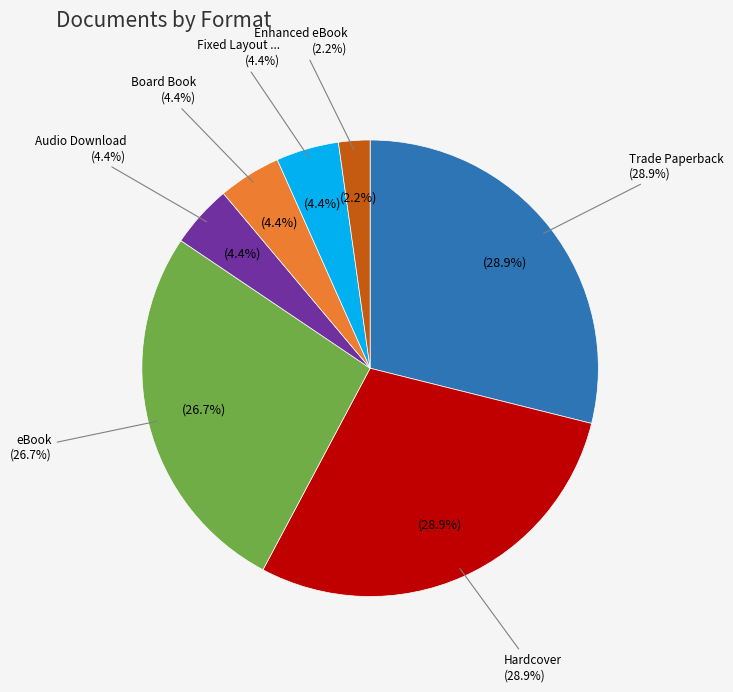

How many slices are in this pie chart?

7